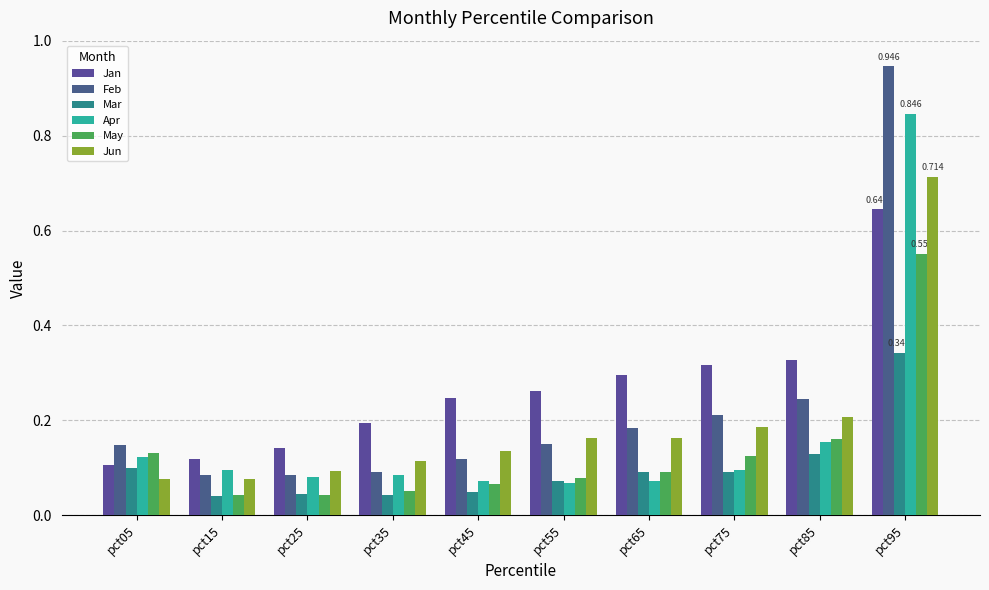

Which label corresponds to the smallest value in the chart?

pct15